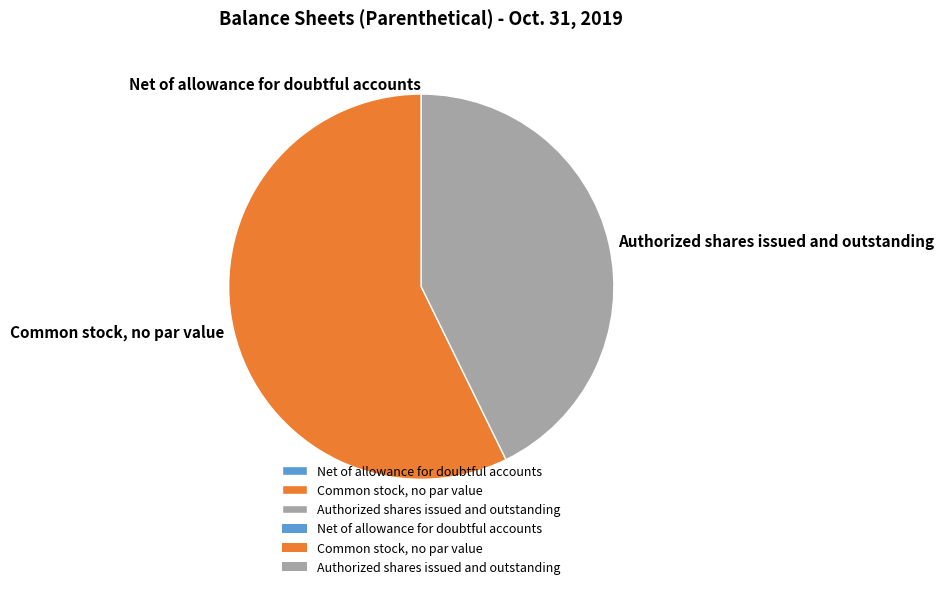

Approximately how many times larger is the value at Authorized shares issued and outstanding compared to Common stock, no par value?

0.7